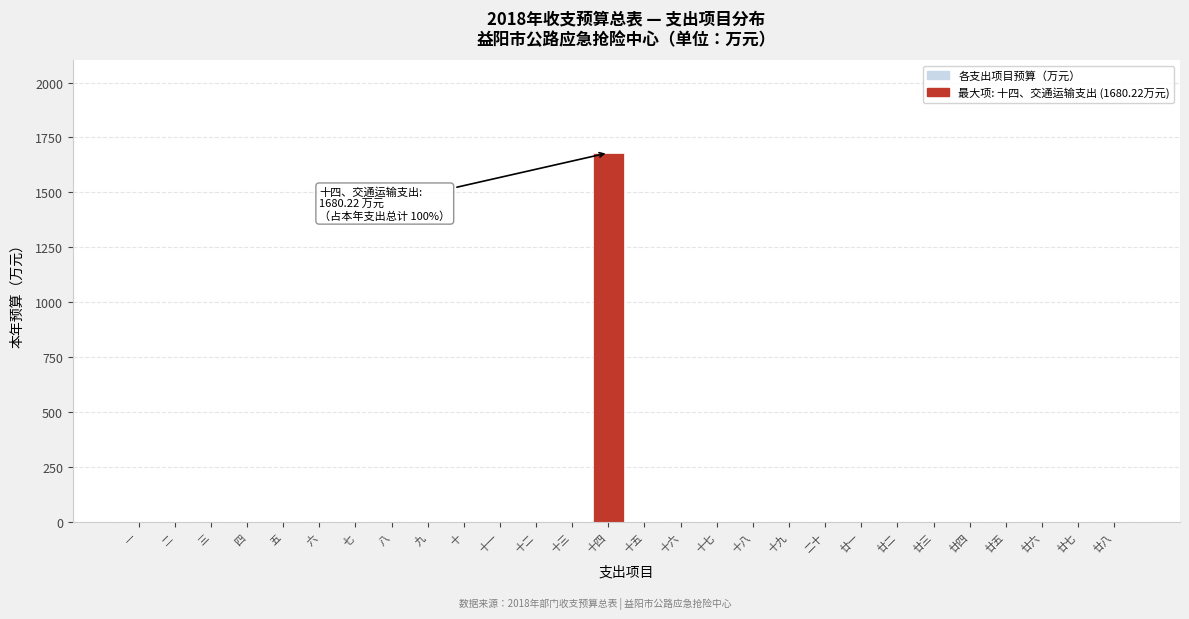

Reading left to right, what are all the values shown in this chart?

一=0.0	二=0.0	三=0.0	四=0.0	五=0.0	六=0.0	七=0.0	八=0.0	九=0.0	十=0.0	十一=0.0	十二=0.0	十三=0.0	十四=1680.2	十五=0.0	十六=0.0	十七=0.0	十八=0.0	十九=0.0	二十=0.0	廿一=0.0	廿二=0.0	廿三=0.0	廿四=0.0	廿五=0.0	廿六=0.0	廿七=0.0	廿八=0.0